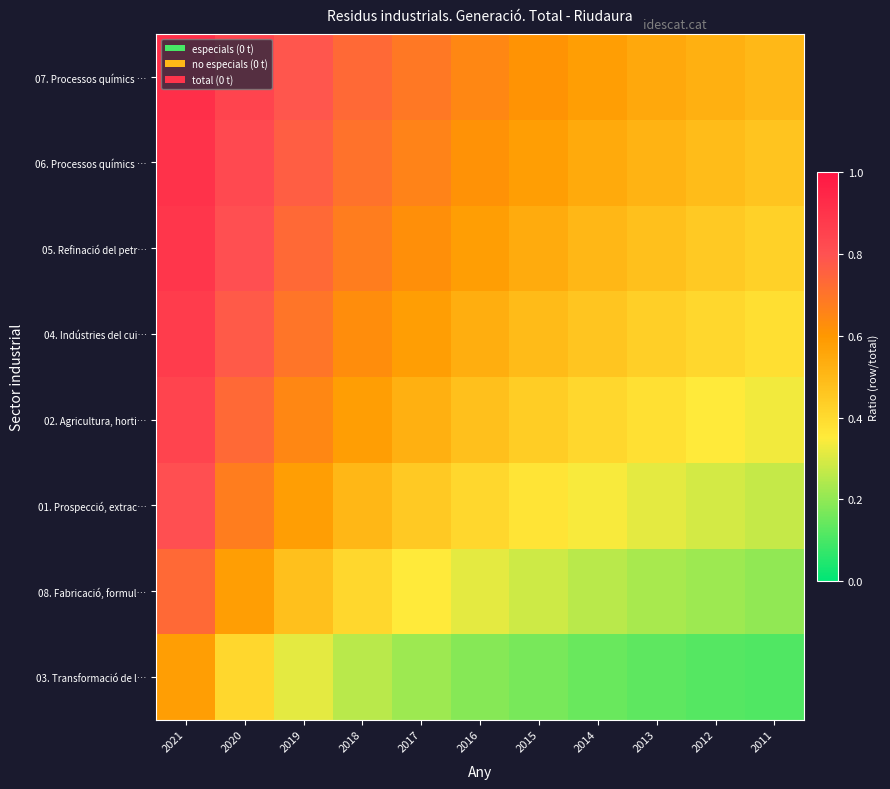

List the series in order of their peak value, lowest first.

03. Transformació de l…, 08. Fabricació, formul…, 01. Prospecció, extrac…, 02. Agricultura, horti…, 04. Indústries del cui…, 05. Refinació del petr…, 06. Processos químics …, 07. Processos químics …